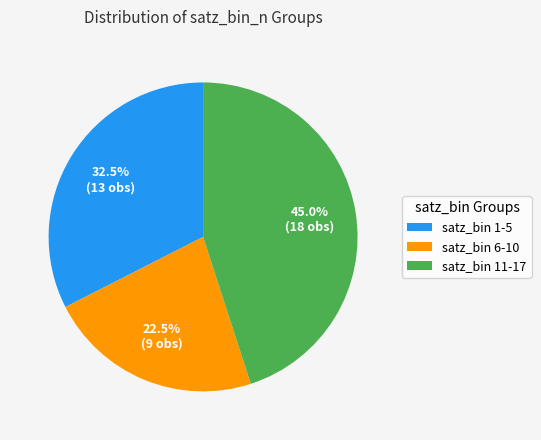

What is the largest slice in the pie chart?

satz_bin 11-17